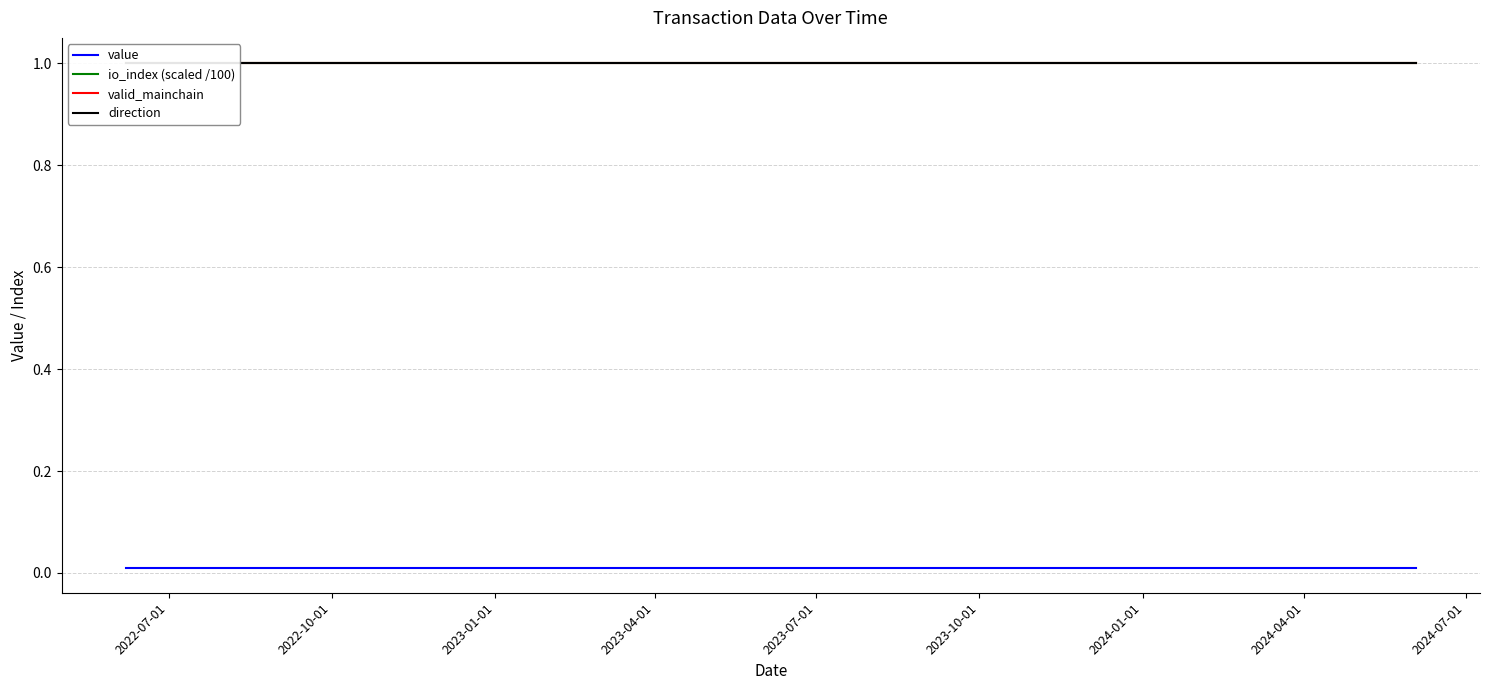

What position from the left is 2024-07-01?

9